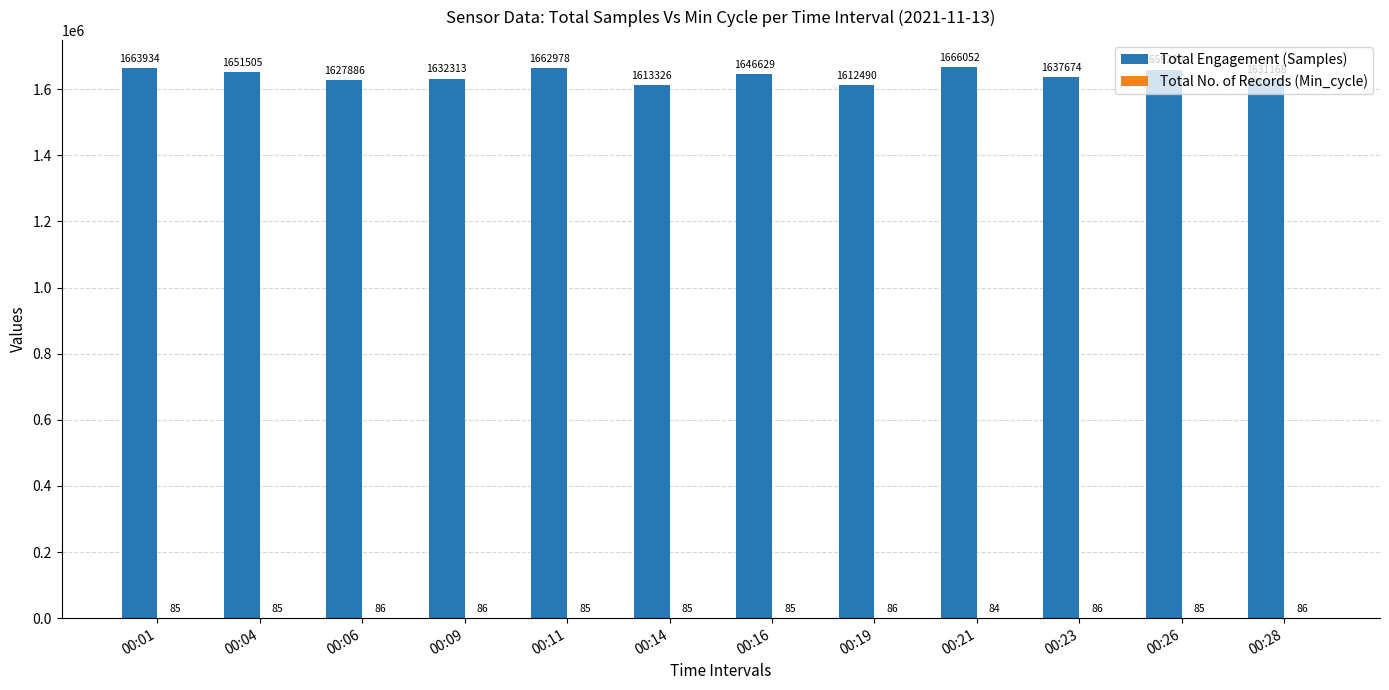

What is the total value across all series at 00:04?

1651590